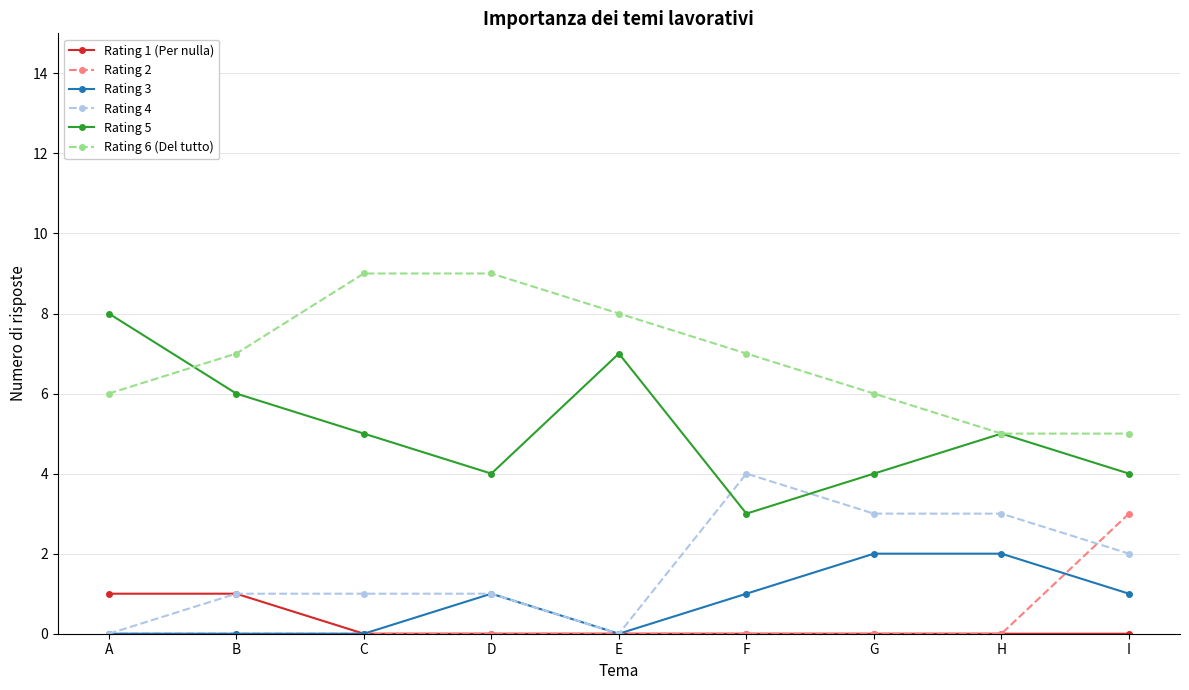

What is the value of the Rating 3 point at the 9th from the left?

1